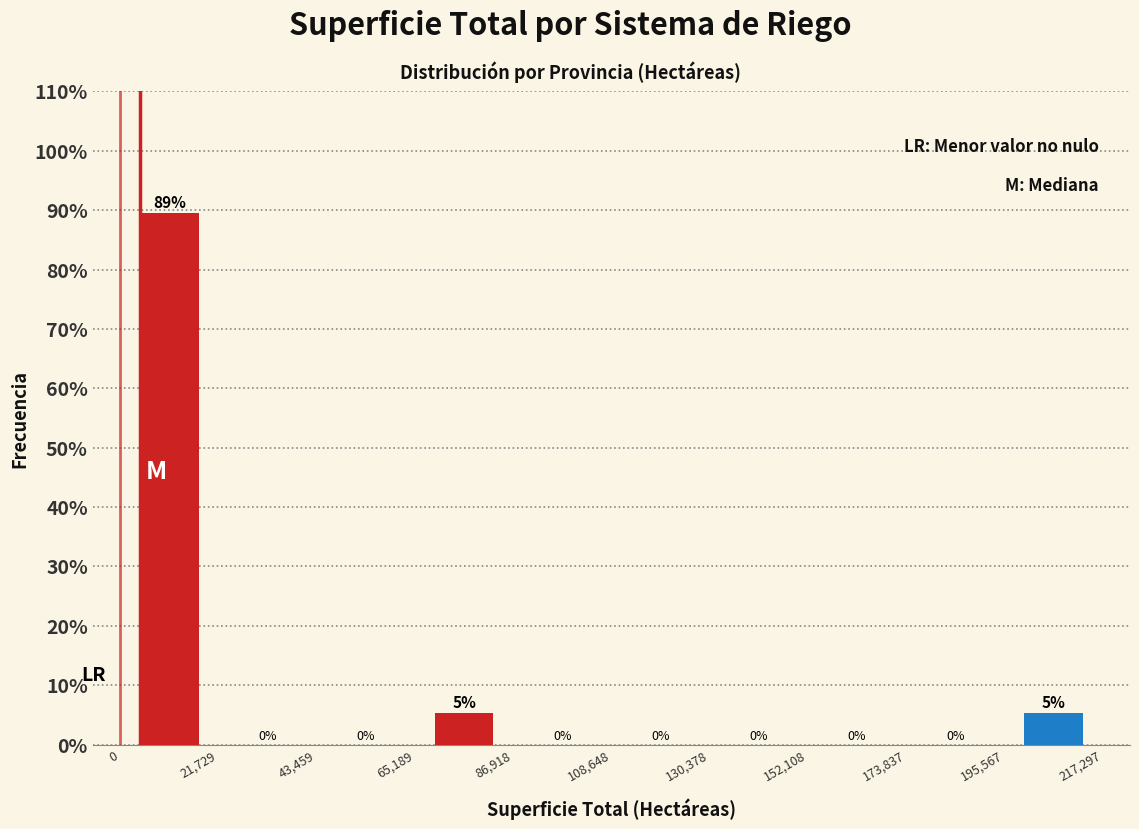

Which range on the x-axis has the tallest bar?

0 to 21,729